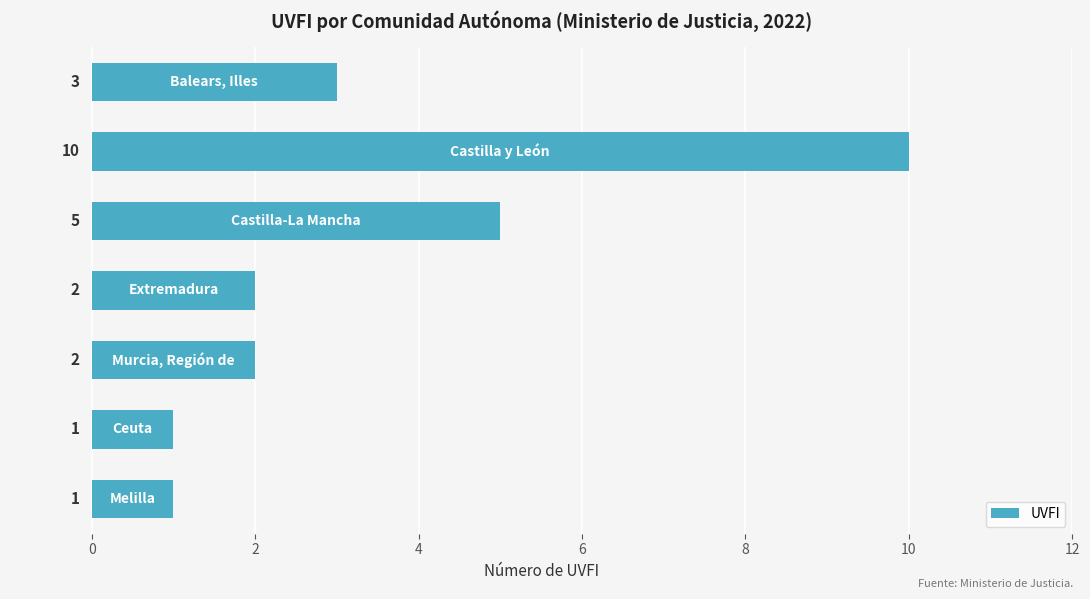

How many values are between 1 and 5?

6